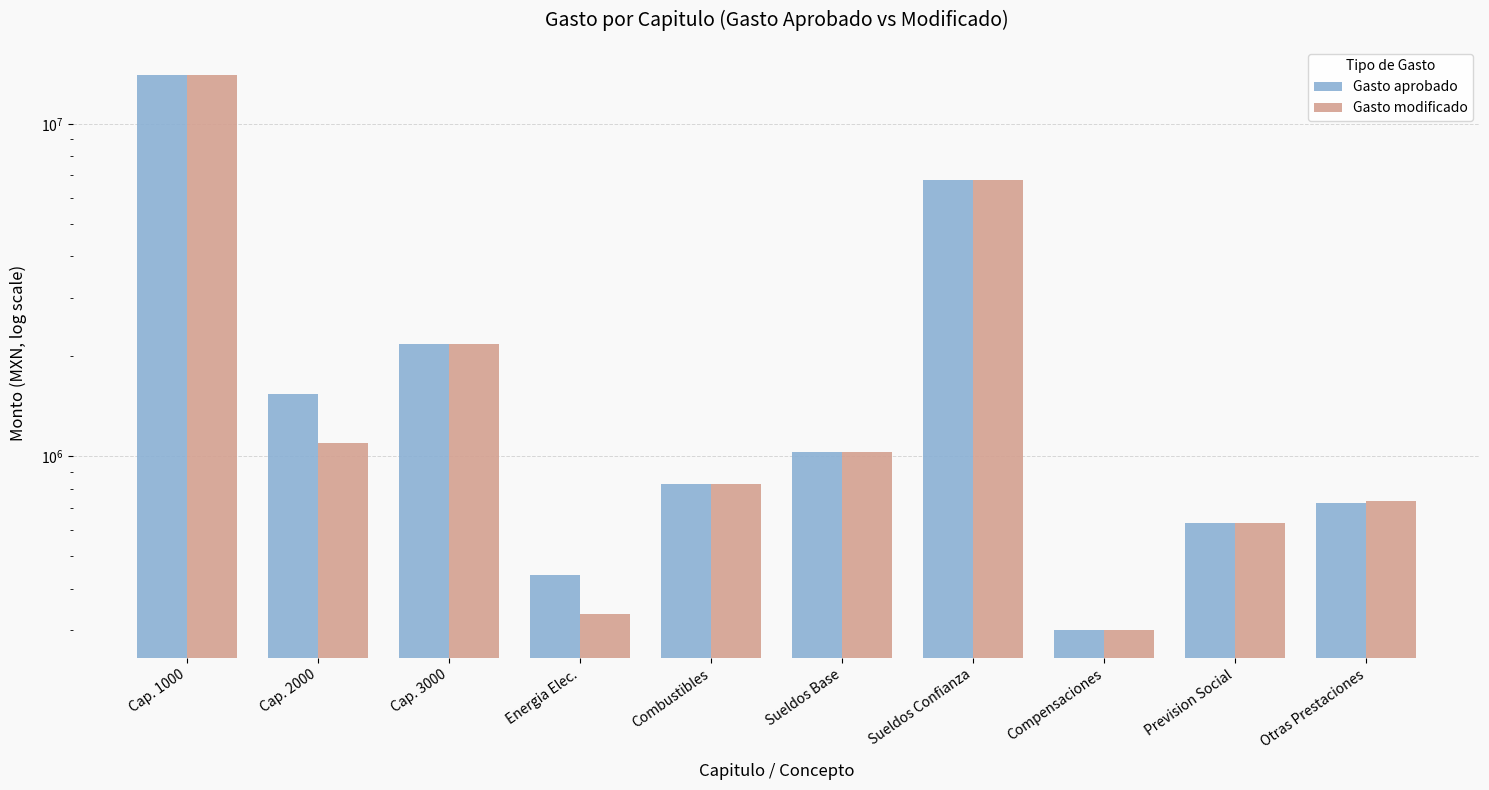

At which label does Gasto aprobado reach its peak?

Cap. 1000